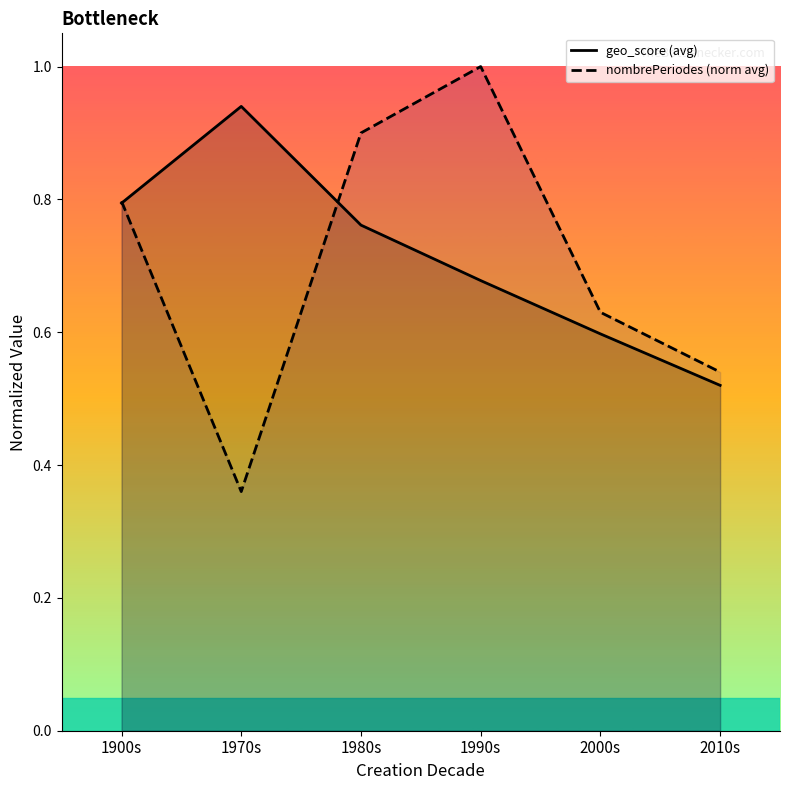

How many distinct data groups are displayed?

2